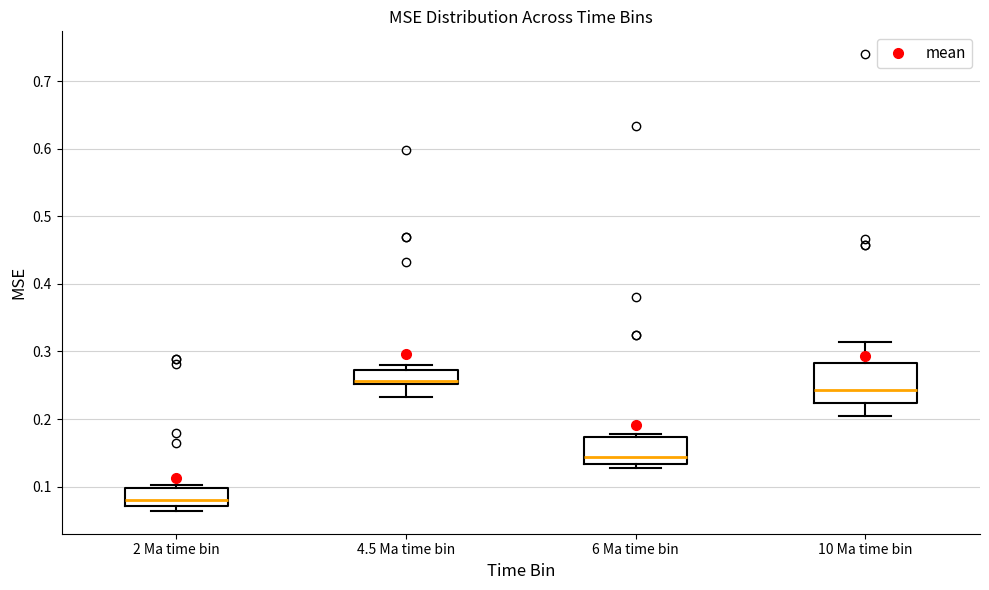

Reading left to right, transcribe this box plot: for each box, give where its median line is, the range the box spans, and where its two whiskers end, as read against the y-axis. The values are not printed on the chart, so give them approximately, as read against the axis.

2 Ma time bin: median 0.08, box 0.07 to 0.10, whiskers 0.06 to 0.10 (just above the box's upper edge)
4.5 Ma time bin: median 0.26, box 0.25 to 0.27, whiskers 0.23 to 0.28
6 Ma time bin: median 0.14, box 0.13 to 0.17, whiskers 0.13 (just below the box's lower edge) to 0.18
10 Ma time bin: median 0.24, box 0.22 to 0.28, whiskers 0.21 to 0.31